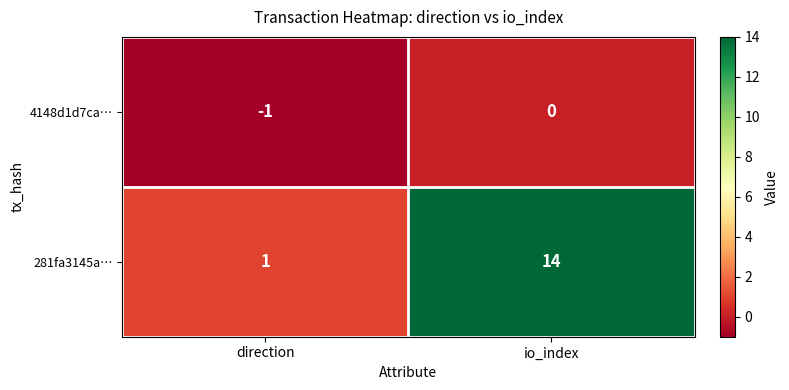

List the series in order of their peak value, highest first.

281fa3145a…, 4148d1d7ca…